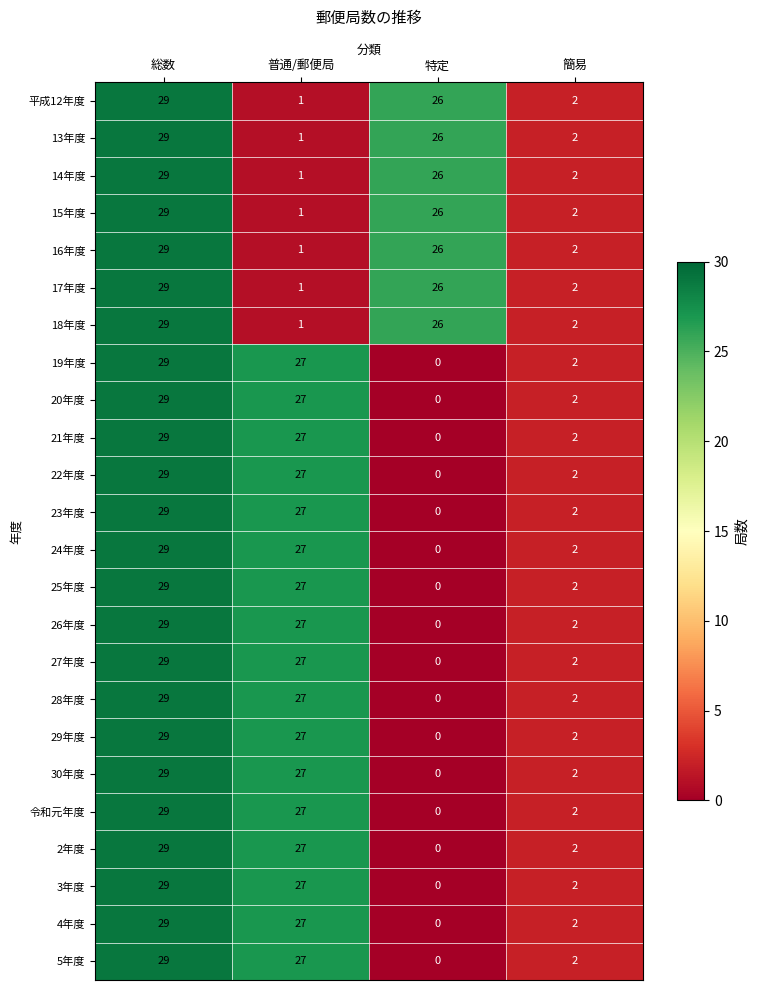

What is the spread (max minus min) of values at 特定?

26